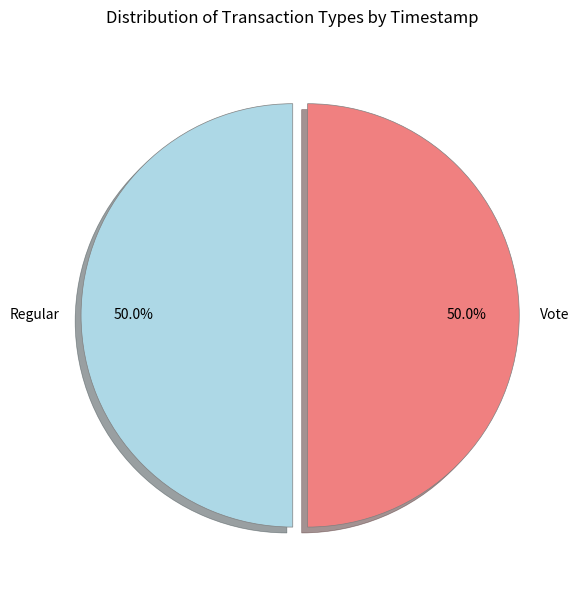

What percentage is the Regular slice, to the nearest percent?

50%